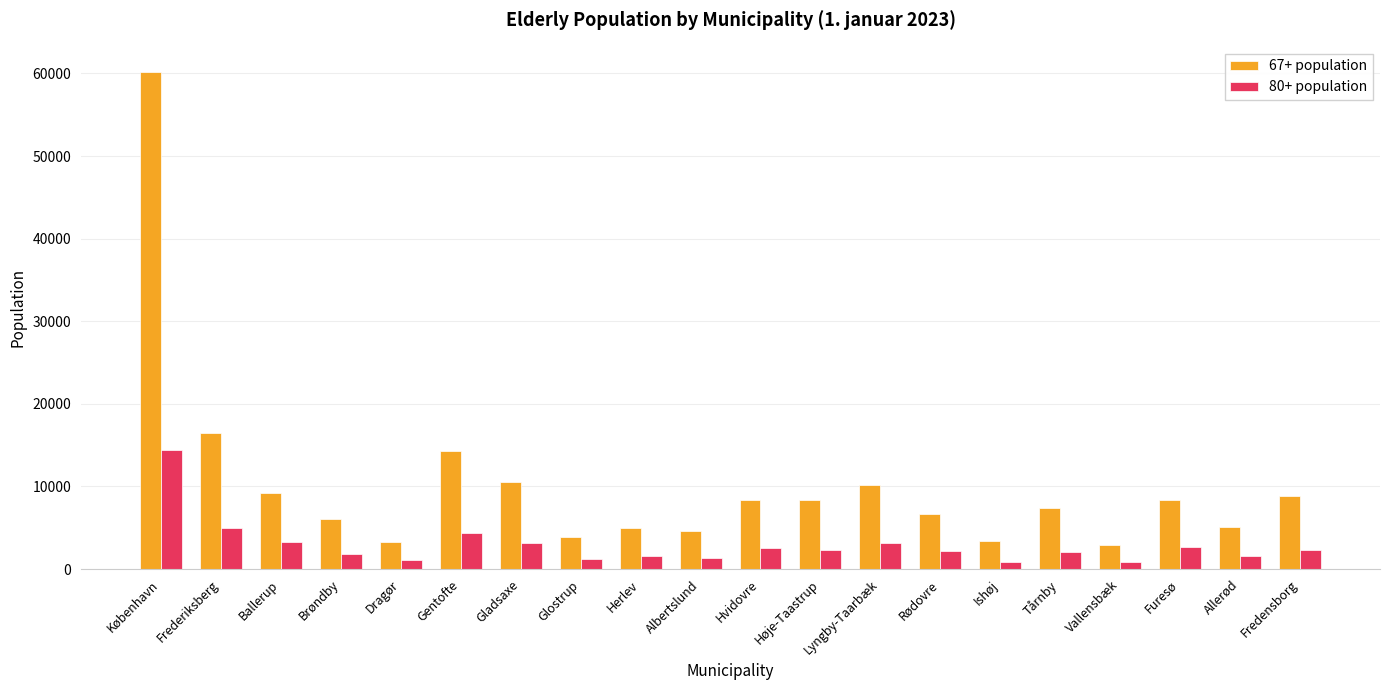

Rank the series by their average value, from lowest to highest.

80+ population, 67+ population